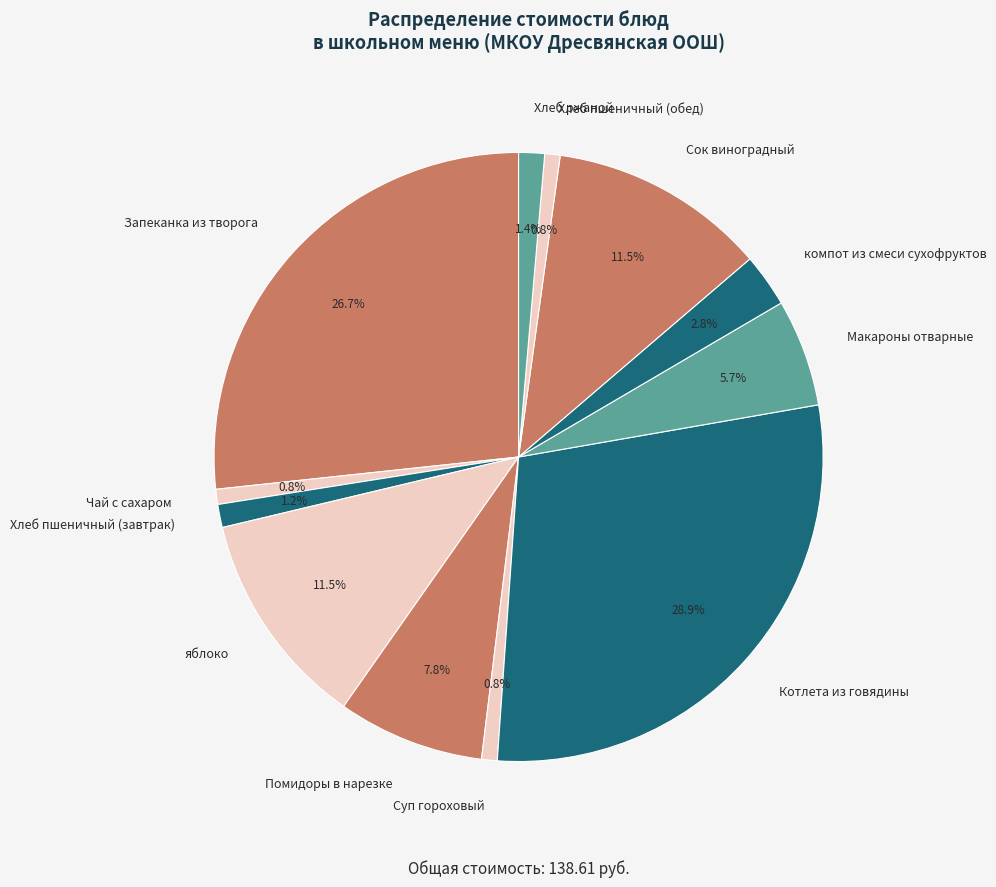

How many segments does this pie chart have?

12